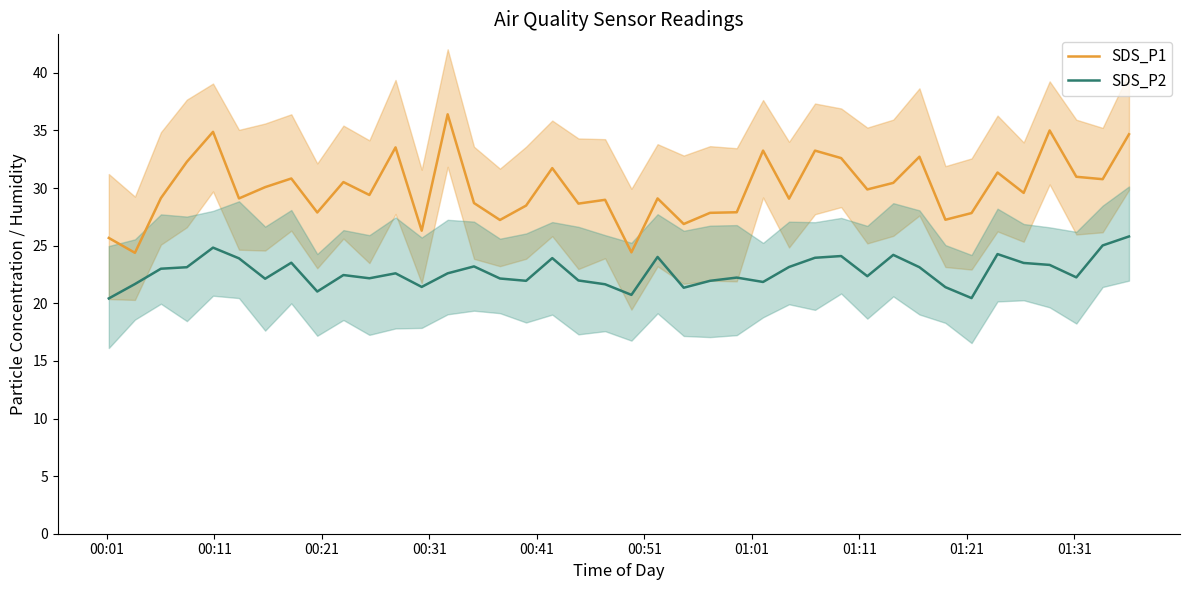

True or false: SDS_P2 and SDS_P1 intersect in this chart.

False